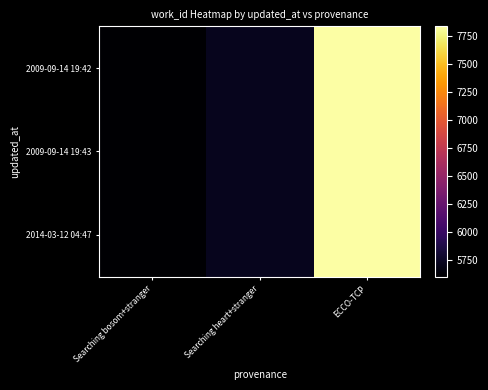

What is the greatest value displayed?

7836